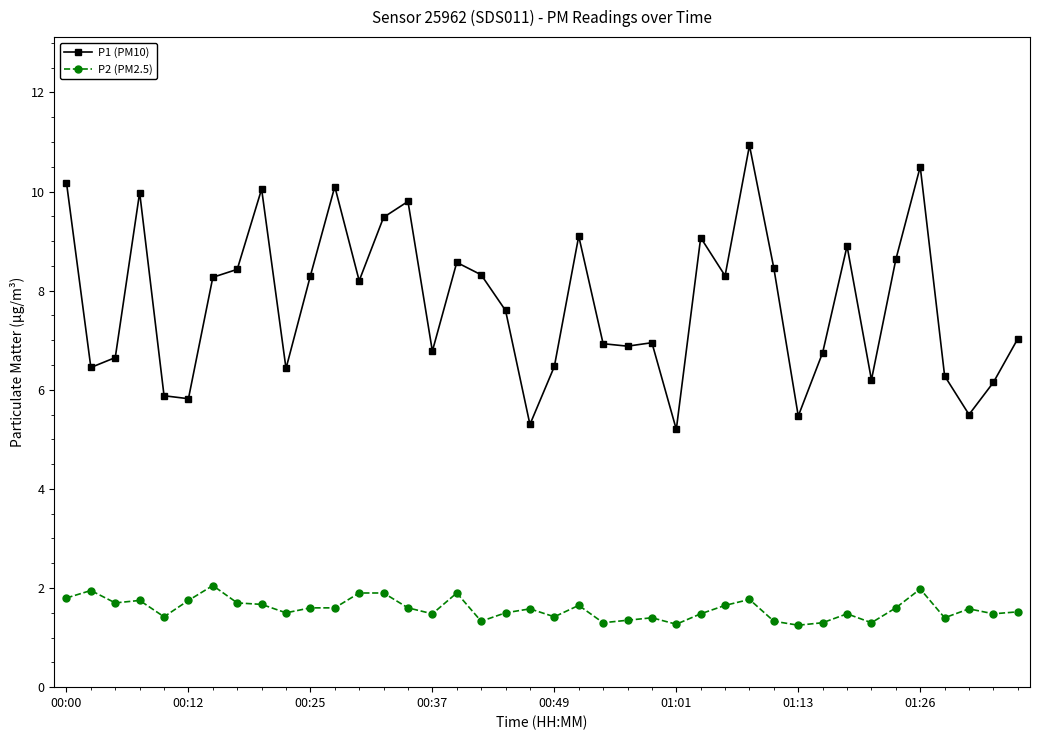

What is the average value of the P2 (PM2.5) series?

1.6